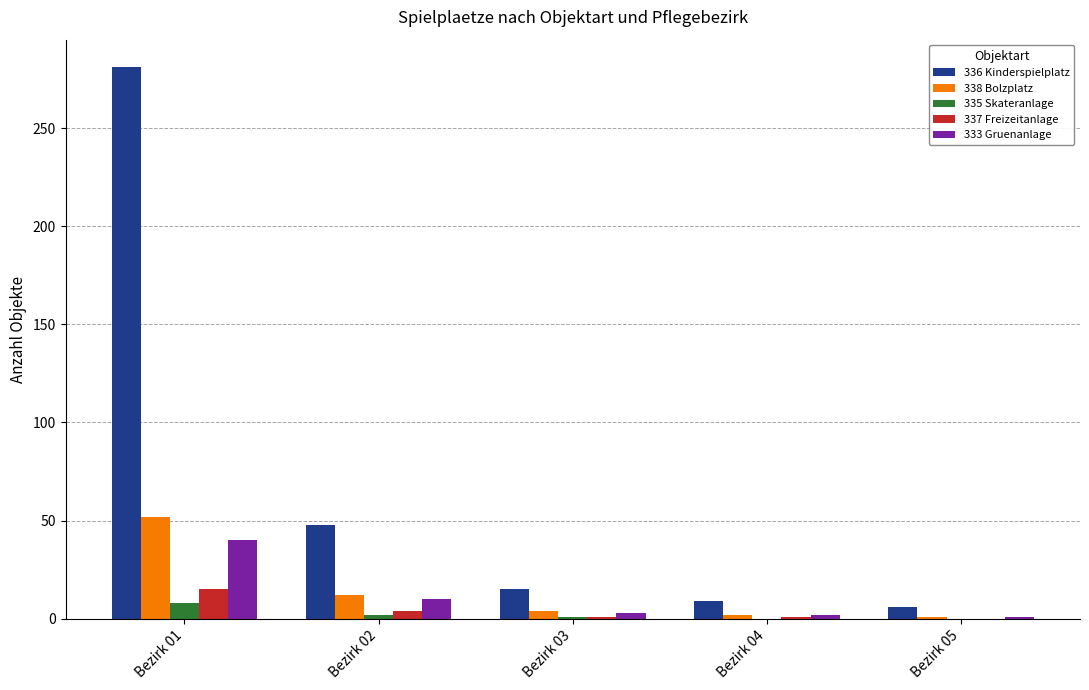

What is the sum of all 337 Freizeitanlage values?

21